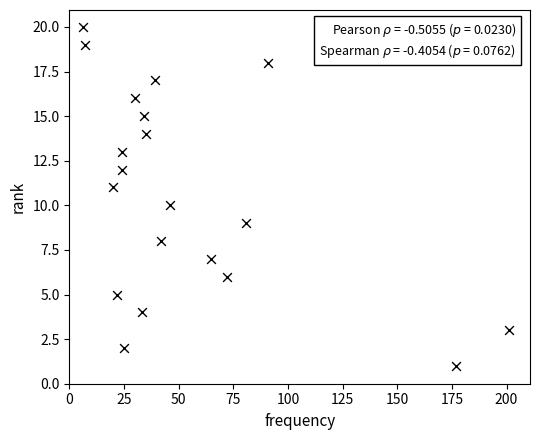

What is the range of Y values (max minus min)?

19